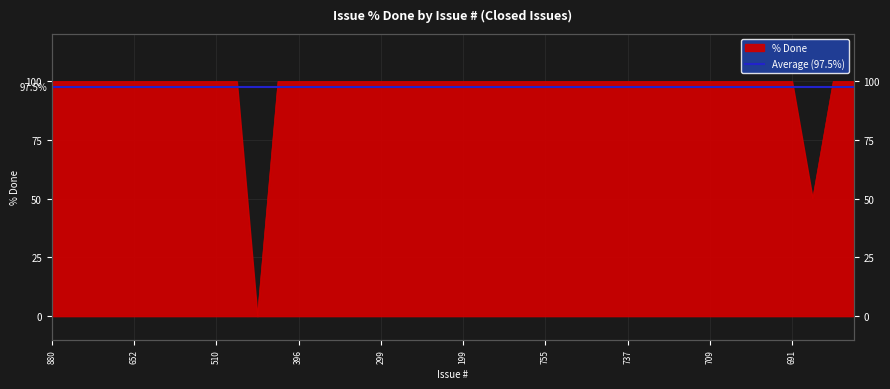

Does the chart display data point markers on the line(s)?

No